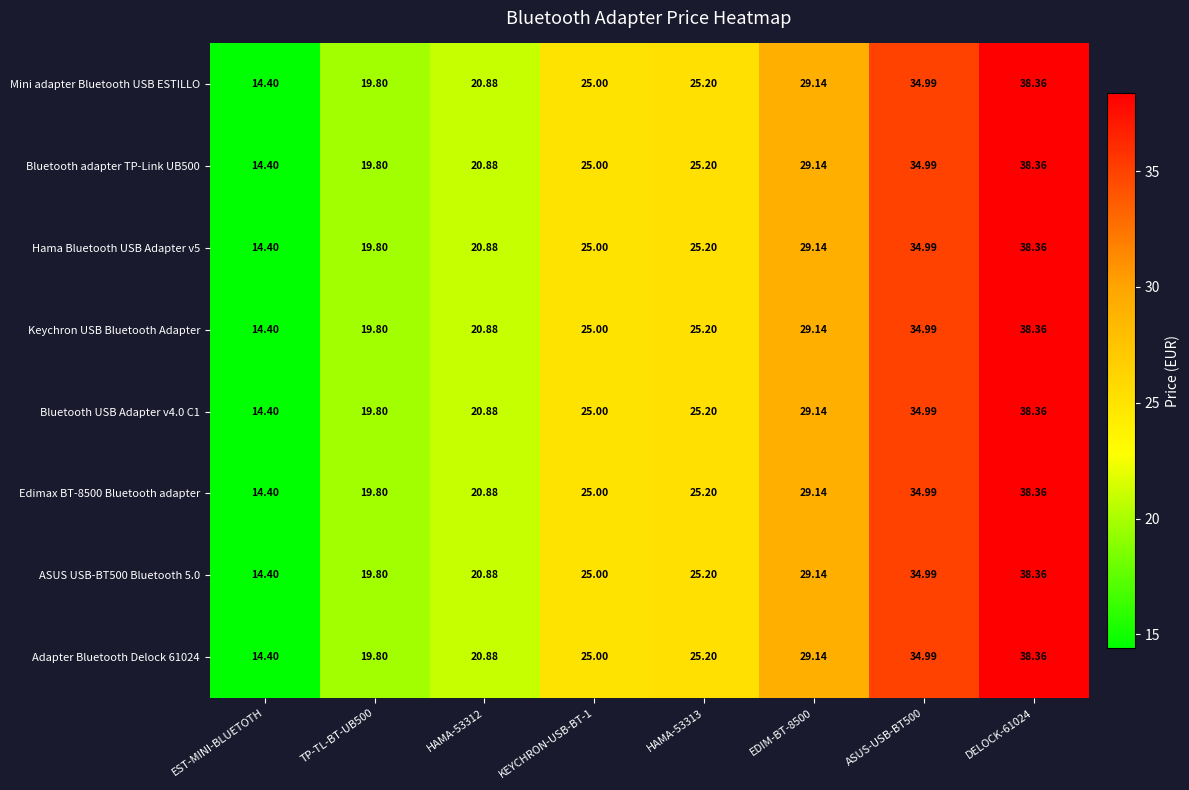

Is the value of Bluetooth adapter TP-Link UB500 at DELOCK-61024 greater than the value of Bluetooth USB Adapter v4.0 C1 at HAMA-53312?

Yes